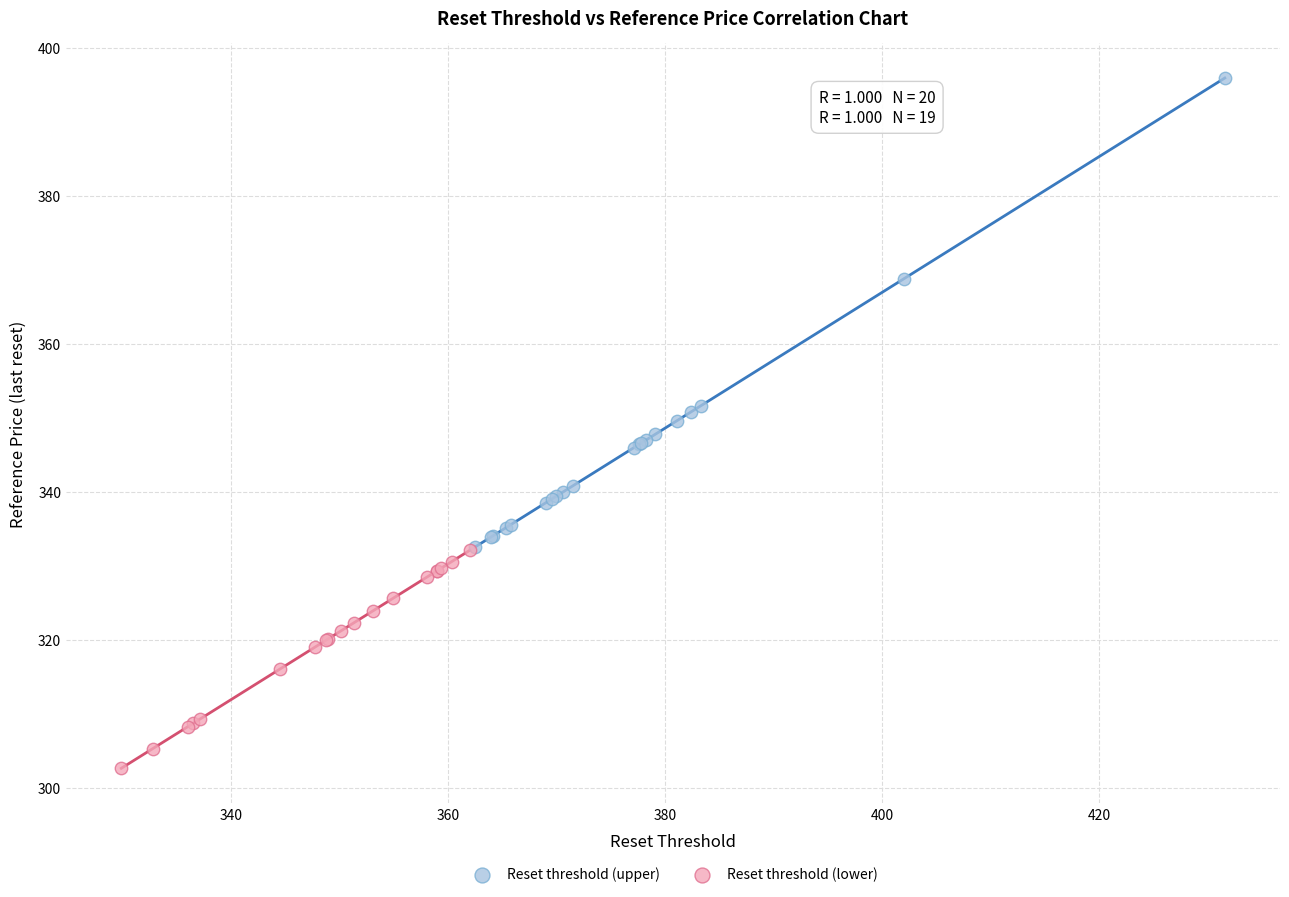

Which series has the widest spread of Y values?

Reset threshold (upper)